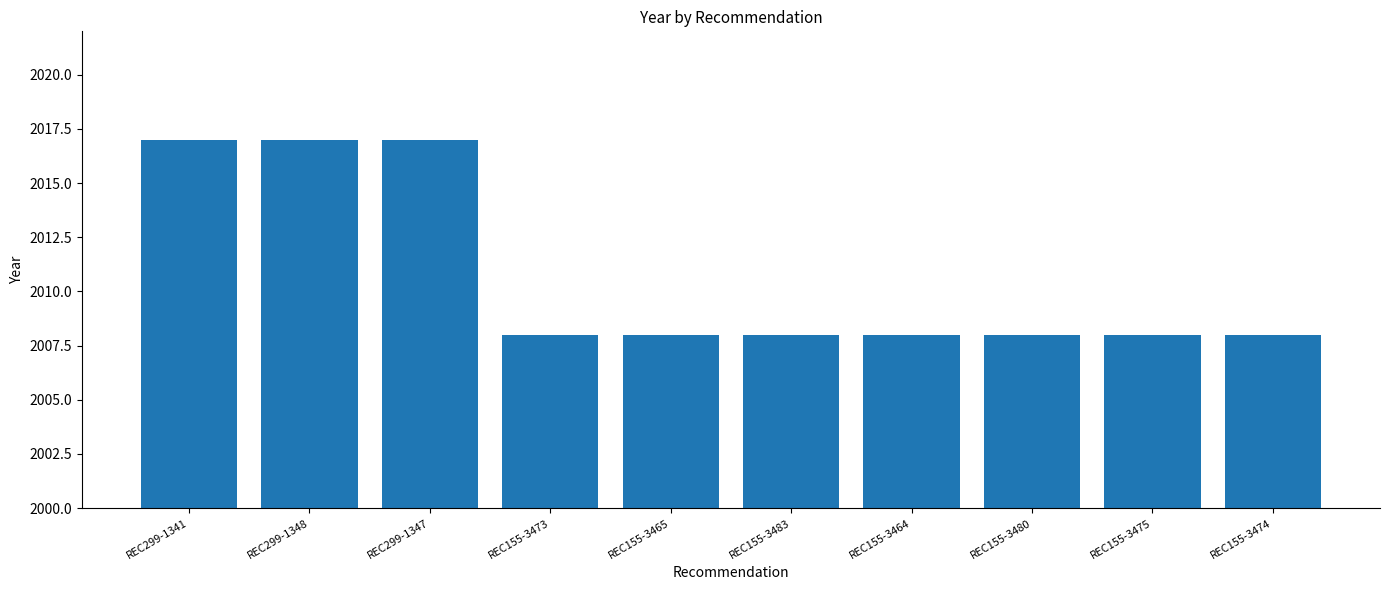

What is the greatest value displayed?

2017